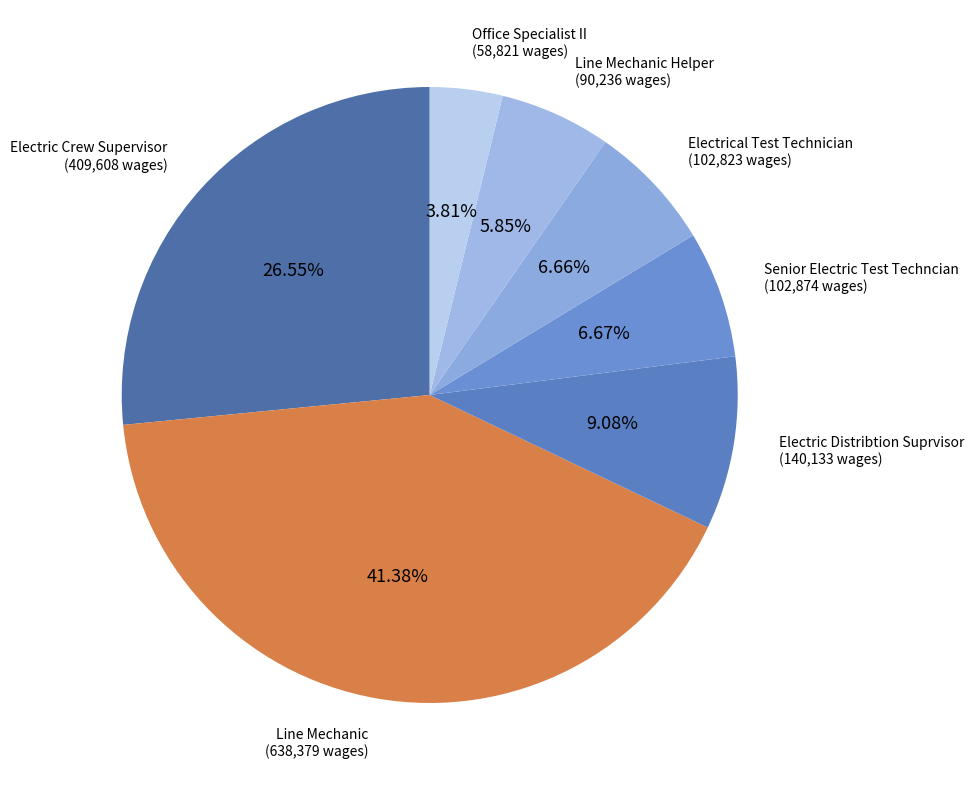

What is the largest slice in the pie chart?

Line Mechanic